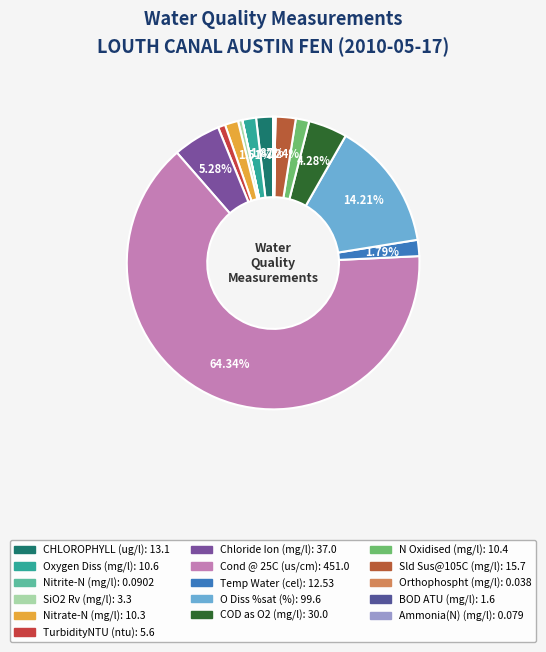

Combined, do CHLOROPHYLL (ug/l) and BOD ATU (mg/l) account for over 50%?

No